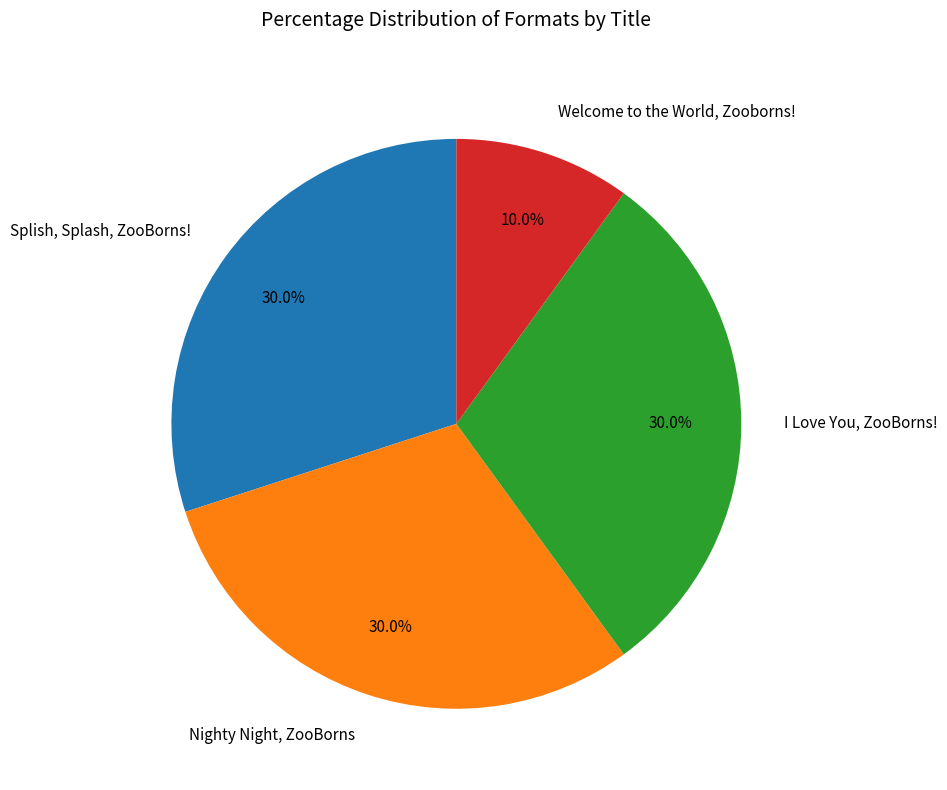

What is the smallest slice in the pie chart?

Welcome to the World, Zooborns!